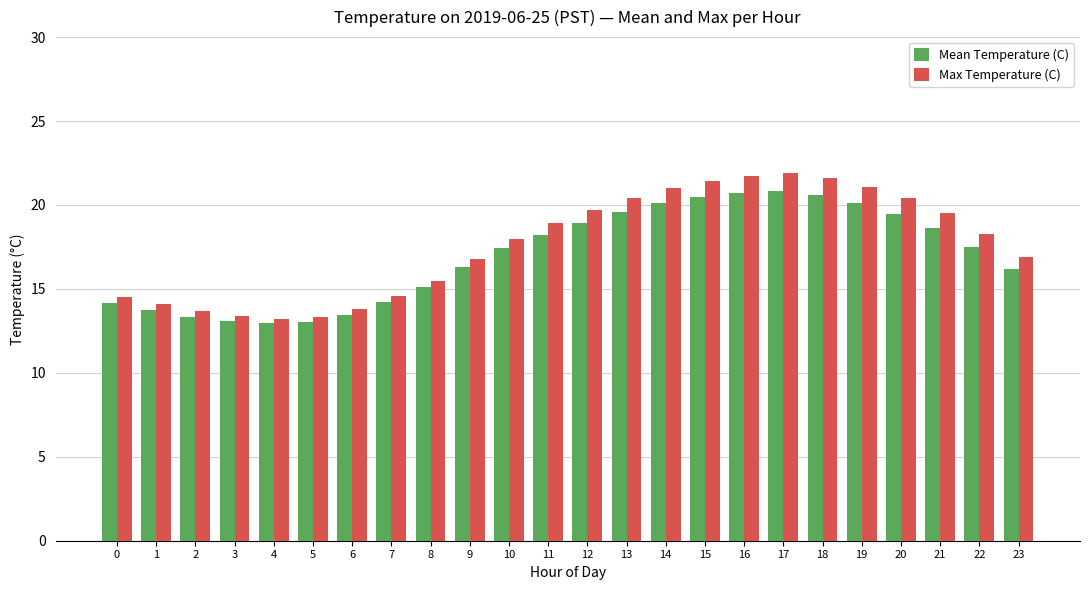

What is the spread (max minus min) of values at 0?

0.3